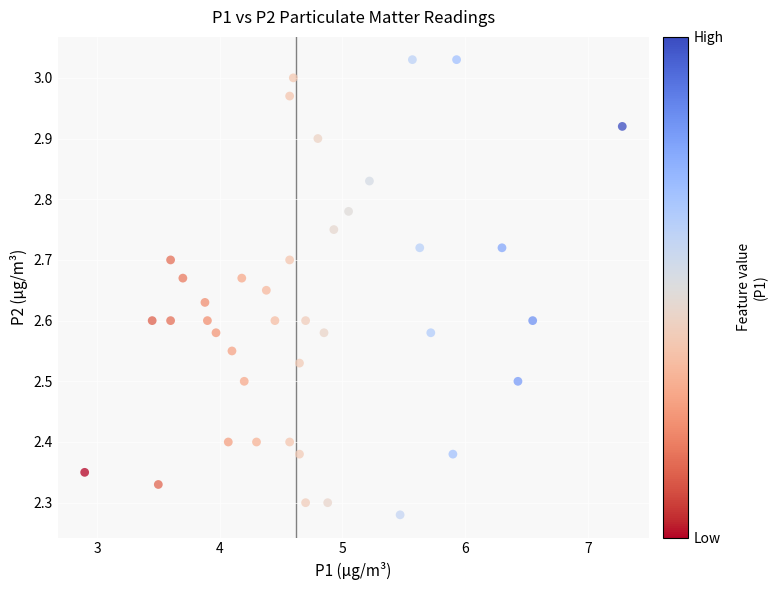

What is the range of Y values (max minus min)?

0.8